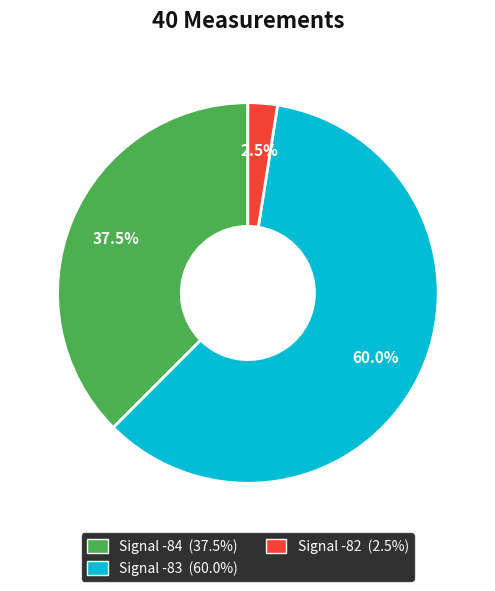

Is there any slice that represents more than half of the pie?

Yes